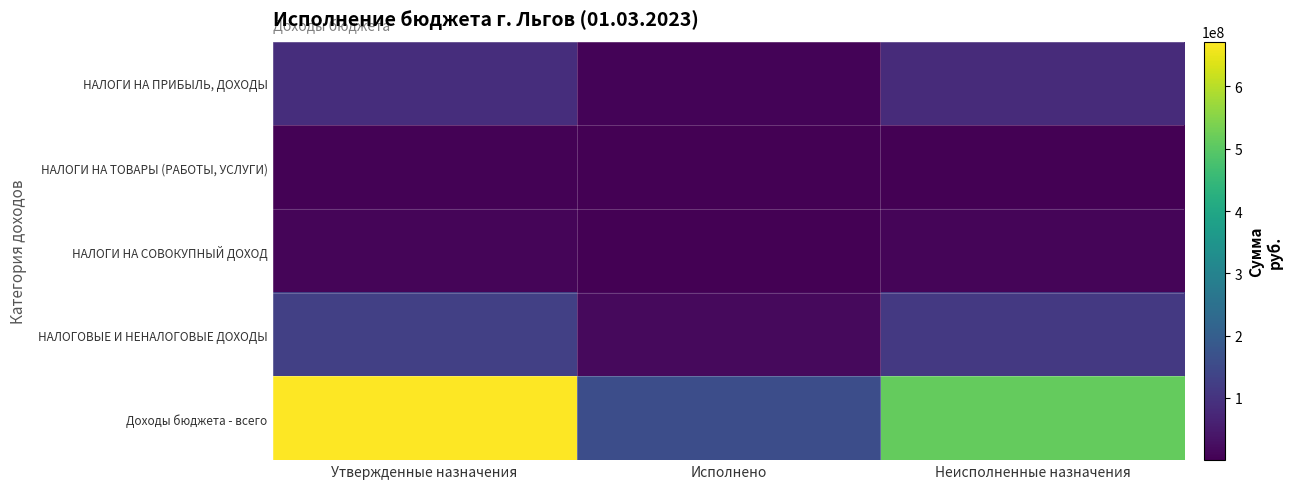

Reading right to left, list all the values displayed in this chart.

НАЛОГИ НА ПРИБЫЛЬ, ДОХОДЫ: Неисполненные назначения=82511675.0	Исполнено=6074035.0	Утвержденные назначения=88585710.0
НАЛОГИ НА ТОВАРЫ (РАБОТЫ, УСЛУГИ): Неисполненные назначения=2799336.0	Исполнено=407744.0	Утвержденные назначения=3207080.0
НАЛОГИ НА СОВОКУПНЫЙ ДОХОД: Неисполненные назначения=9110657.0	Исполнено=219509.0	Утвержденные назначения=8891148.0
НАЛОГОВЫЕ И НЕНАЛОГОВЫЕ ДОХОДЫ: Неисполненные назначения=110496454.8	Исполнено=18076429.1	Утвержденные назначения=128572884.0
Доходы бюджета - всего: Неисполненные назначения=513081390.3	Исполнено=158699505.7	Утвержденные назначения=671780896.0